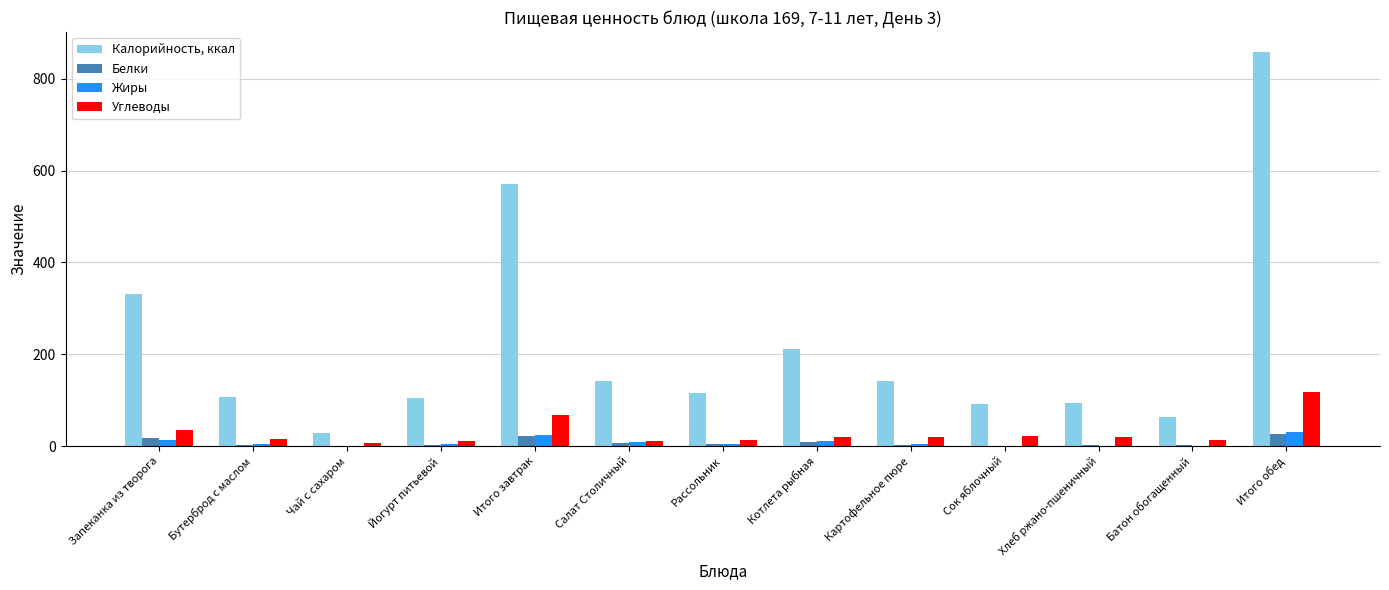

Count the number of data series in this chart.

4